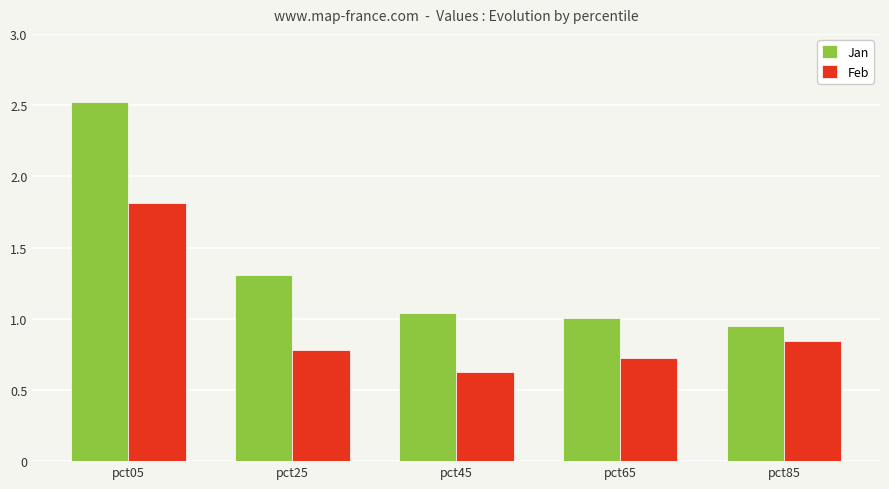

What is the maximum value shown in the chart?

2.5